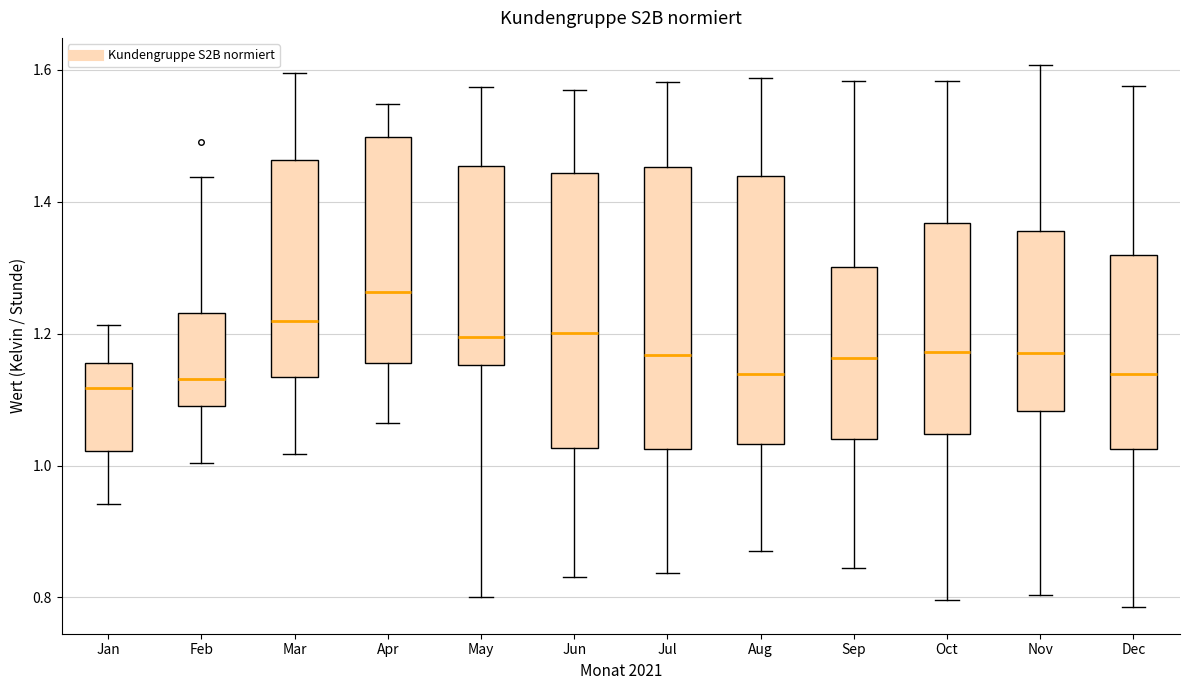

Reading left to right, transcribe this box plot: for each box, give where its median line is, the range the box spans, and where its two whiskers end, as read against the y-axis. The values are not printed on the chart, so give them approximately, as read against the axis.

Jan: median 1.12, box 1.02 to 1.16, whiskers 0.94 to 1.22
Feb: median 1.14, box 1.10 to 1.24, whiskers 1.00 to 1.44
Mar: median 1.22, box 1.14 to 1.46, whiskers 1.02 to 1.60
Apr: median 1.26, box 1.16 to 1.50, whiskers 1.06 to 1.54
May: median 1.20, box 1.16 to 1.46, whiskers 0.80 to 1.58
Jun: median 1.20, box 1.02 to 1.44, whiskers 0.84 to 1.56
Jul: median 1.16, box 1.02 to 1.46, whiskers 0.84 to 1.58
Aug: median 1.14, box 1.04 to 1.44, whiskers 0.88 to 1.58
Sep: median 1.16, box 1.04 to 1.30, whiskers 0.84 to 1.58
Oct: median 1.18, box 1.04 to 1.36, whiskers 0.80 to 1.58
Nov: median 1.18, box 1.08 to 1.36, whiskers 0.80 to 1.60
Dec: median 1.14, box 1.02 to 1.32, whiskers 0.78 to 1.58